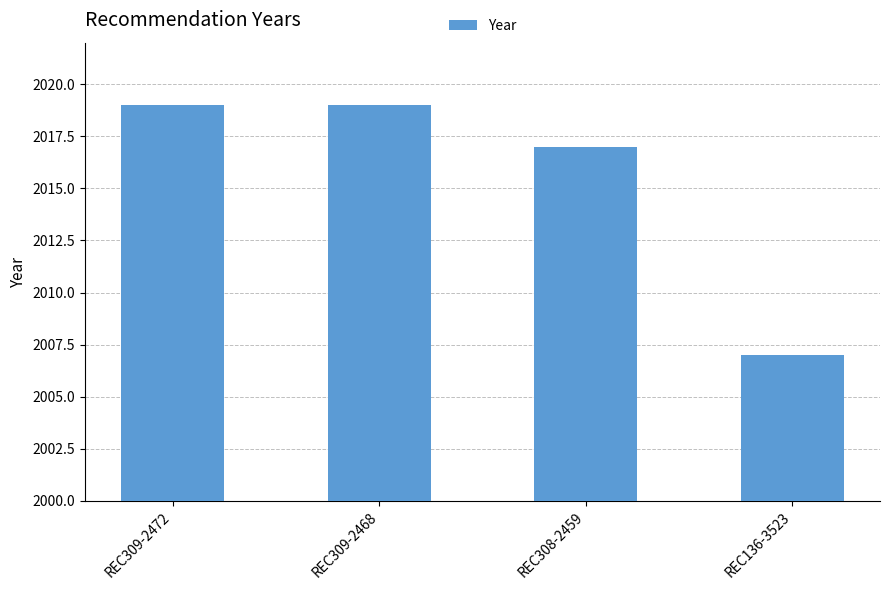

Count the number of categories in the chart.

4